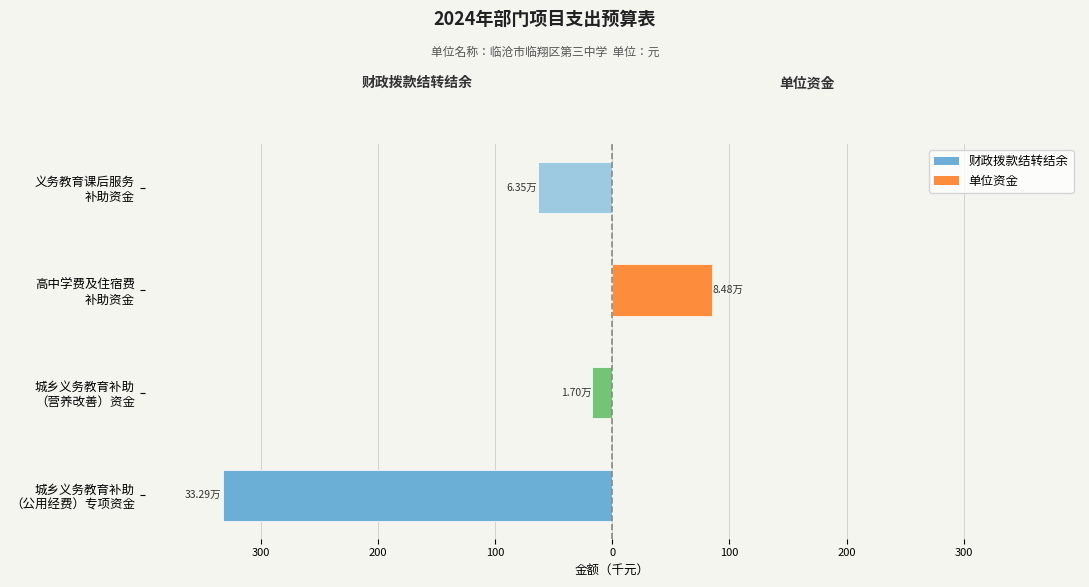

List the series in order of their peak value, lowest first.

财政拨款结转结余, 单位资金